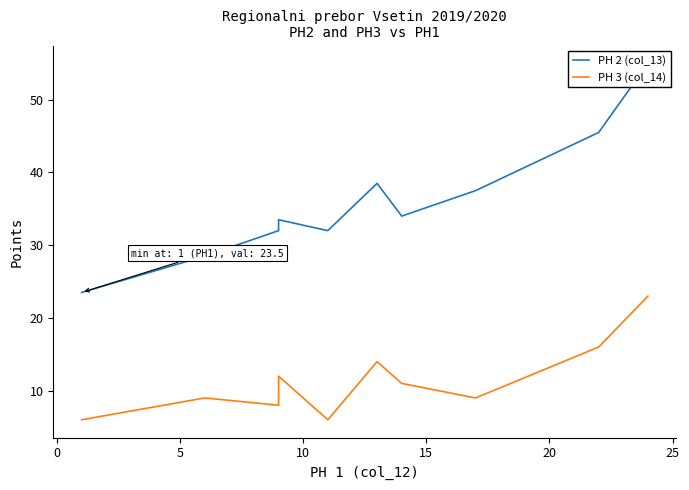

What is the average value of the PH 3 (col_14) series?

11.4